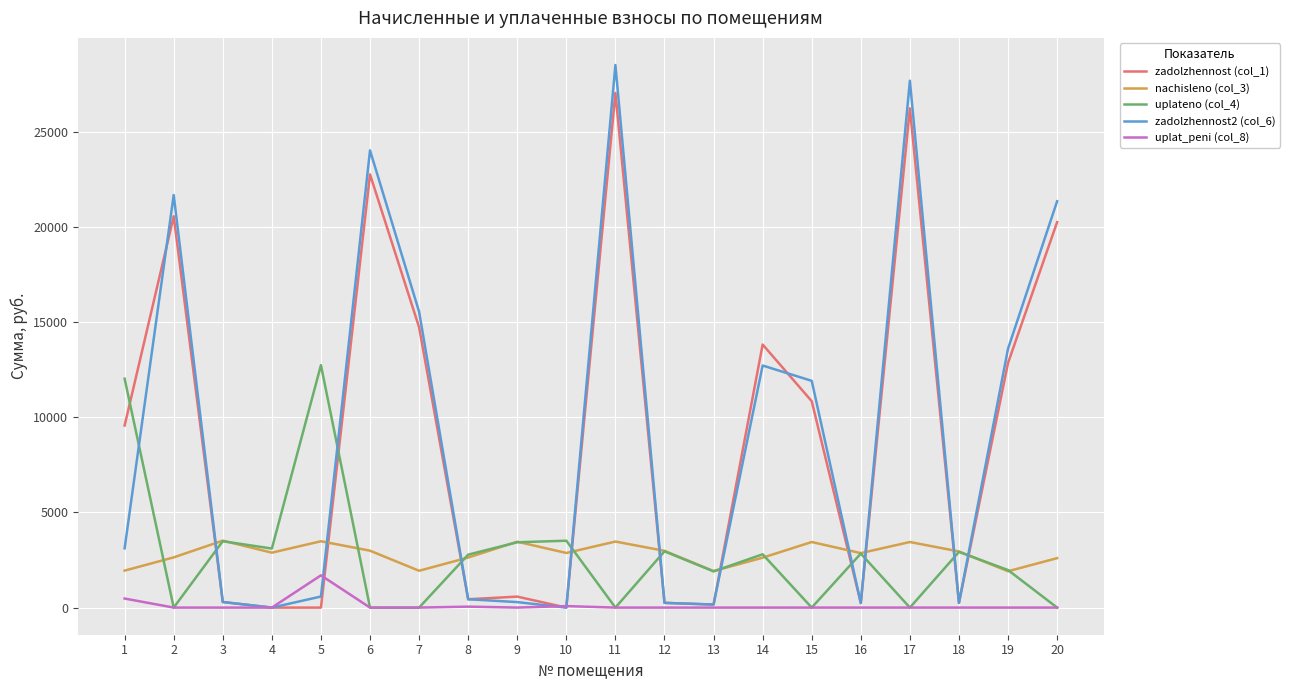

Which series has the largest range (max minus min)?

zadolzhennost2 (col_6)